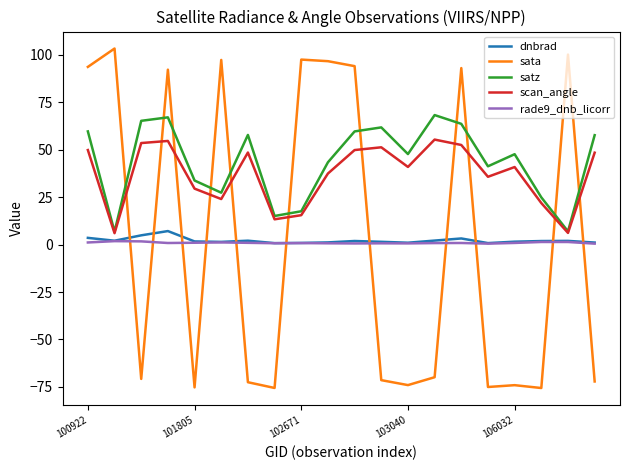

True or false: rade9_dnb_licorr and satz cross at least once.

False